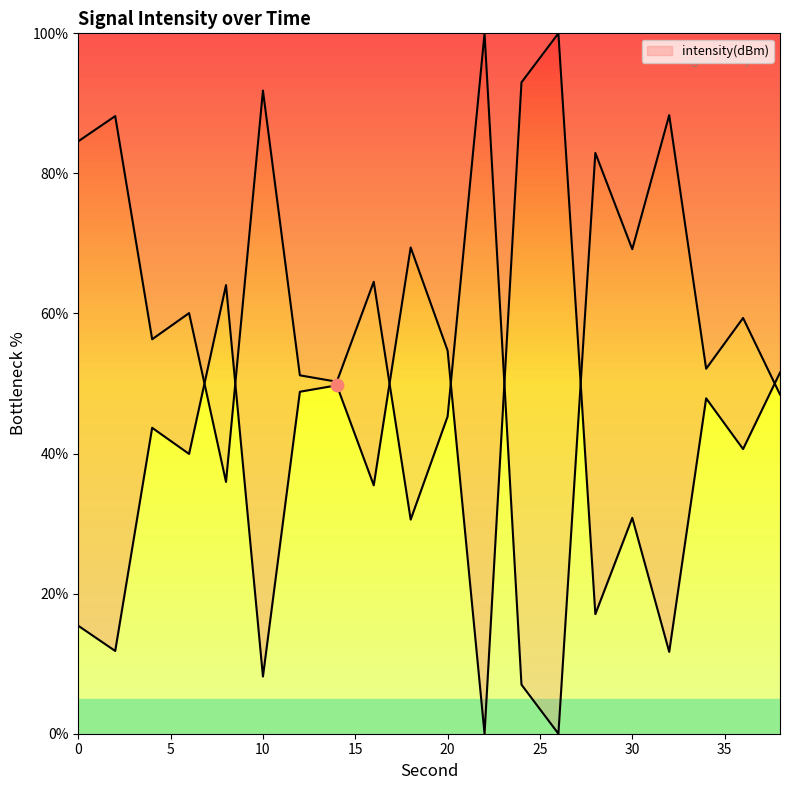

What is the change in value from 6 to 24?

+53.0